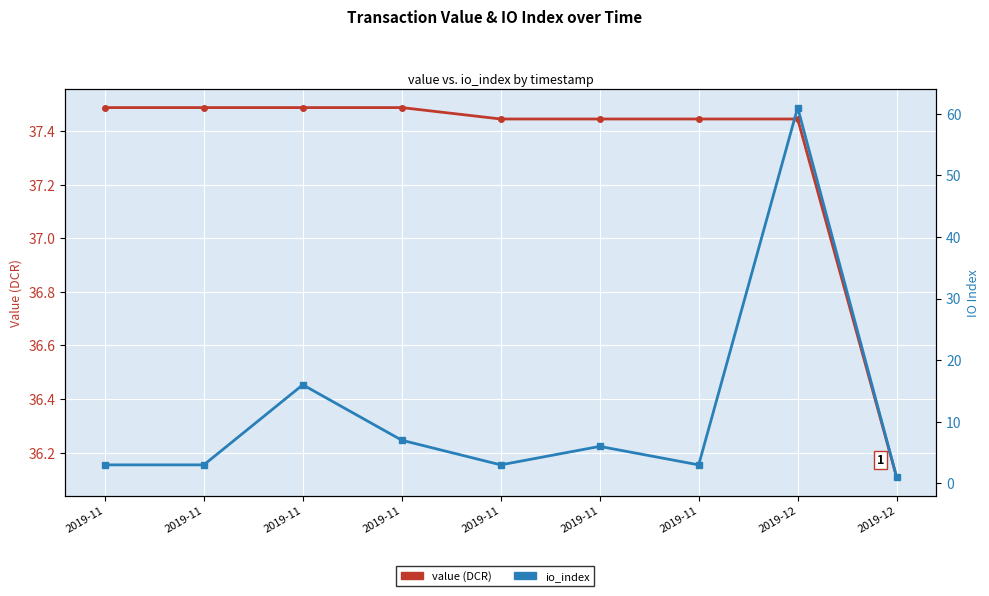

What is the value of the value (DCR) point at the 7th from the left?

37.5